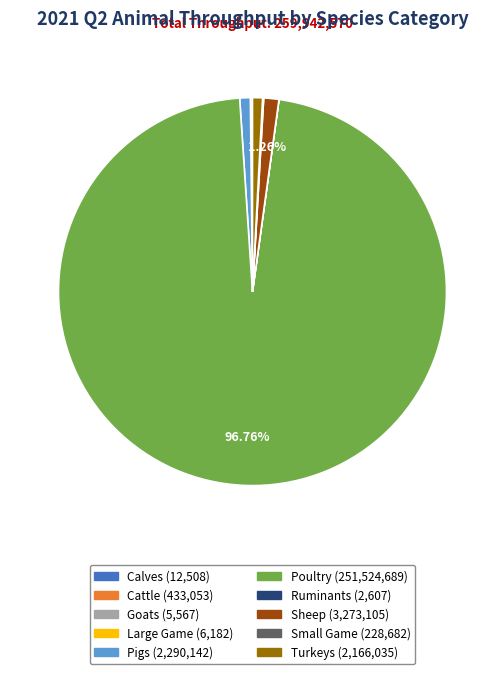

Which slice is the largest?

Poultry